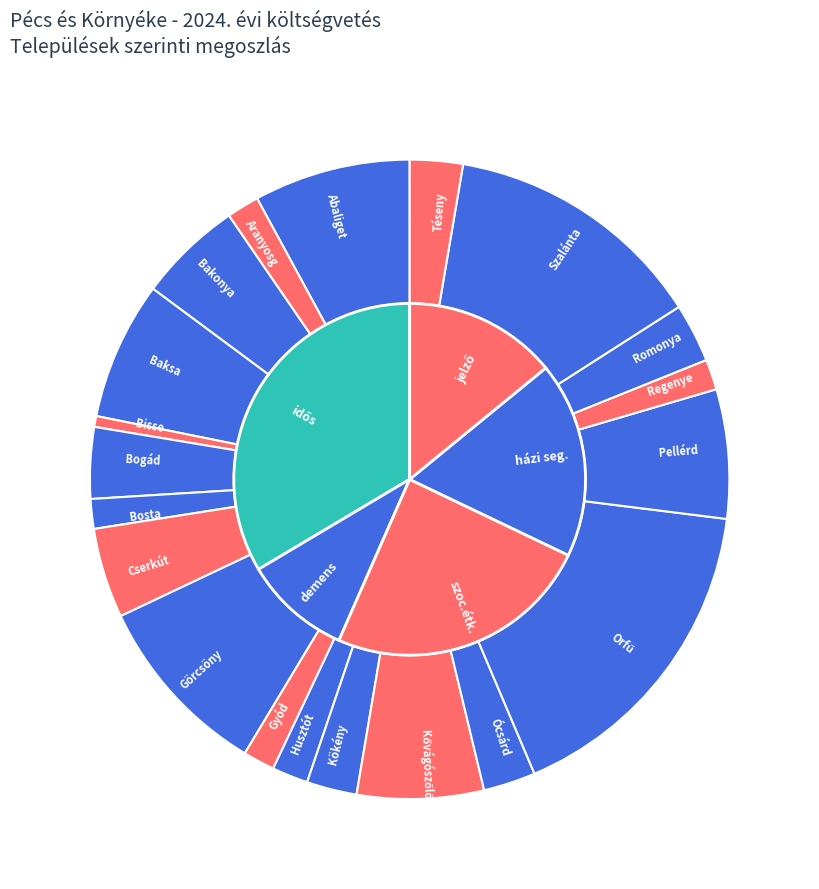

Count the number of slices in the pie.

20